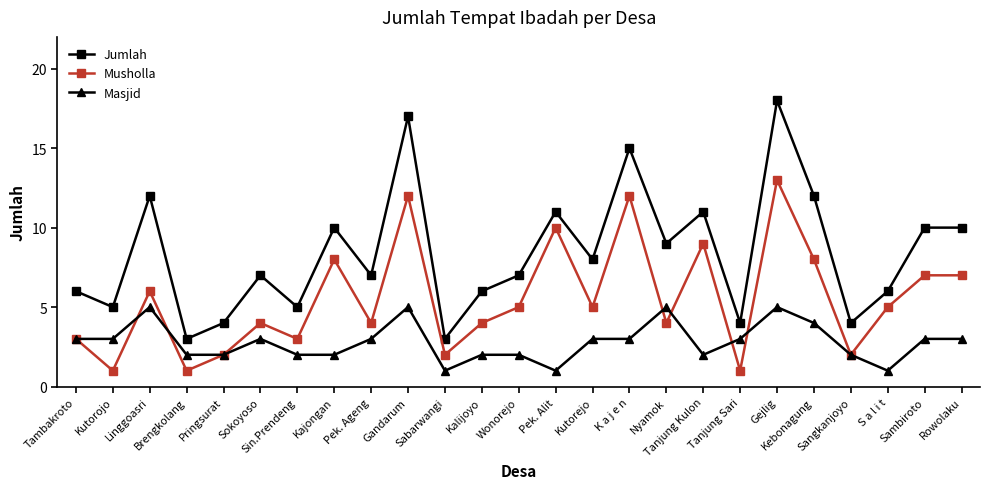

True or false: Jumlah has a value of 6 at S a l i t.

True